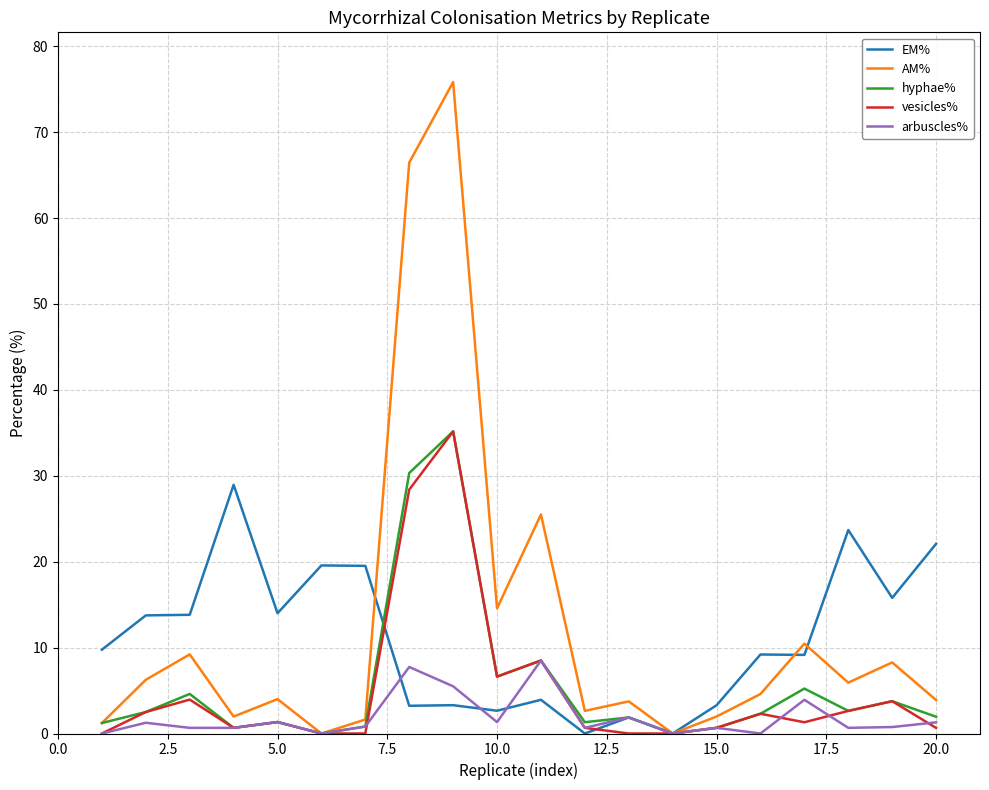

Which series has the widest spread of values?

AM%